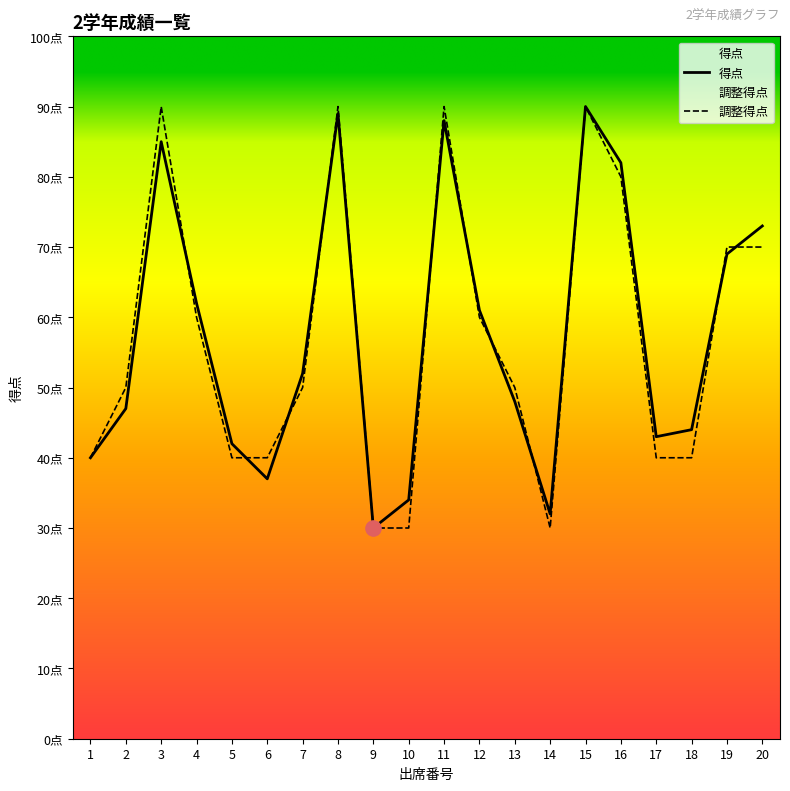

Which series contains the highest Y value?

得点